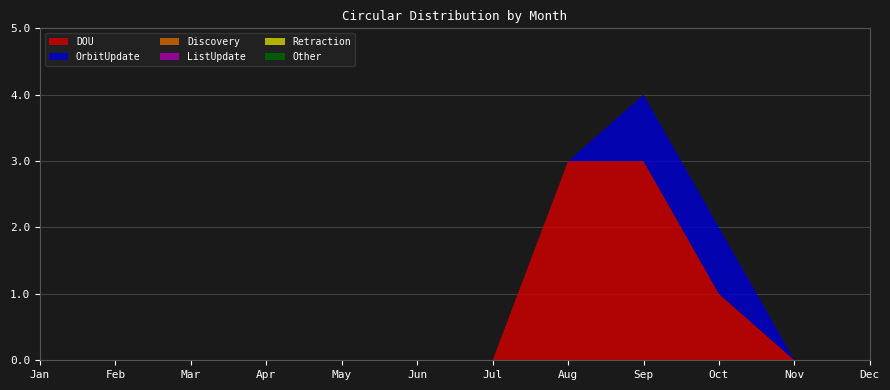

Reading right to left, list all the values displayed in this chart.

DOU: 0	0	1	3	3	0	0	0	0	0	0	0
OrbitUpdate: 0	0	1	1	0	0	0	0	0	0	0	0
Discovery: 0	0	0	0	0	0	0	0	0	0	0	0
ListUpdate: 0	0	0	0	0	0	0	0	0	0	0	0
Retraction: 0	0	0	0	0	0	0	0	0	0	0	0
Other: 0	0	0	0	0	0	0	0	0	0	0	0